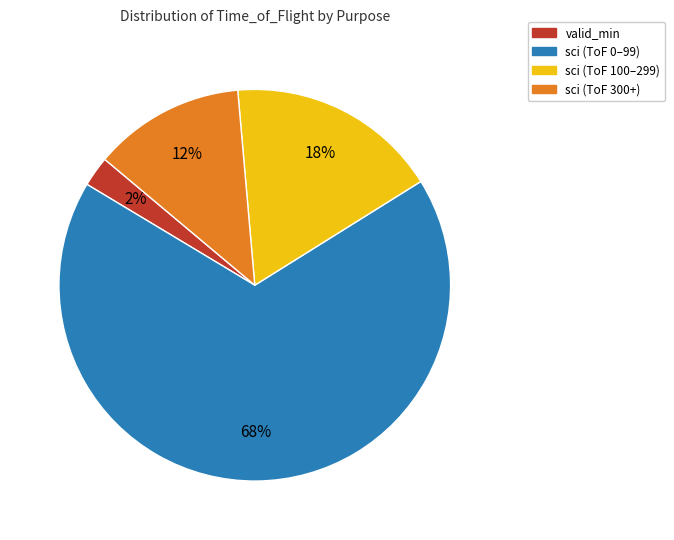

To the nearest percent, what is the average slice percentage?

25%